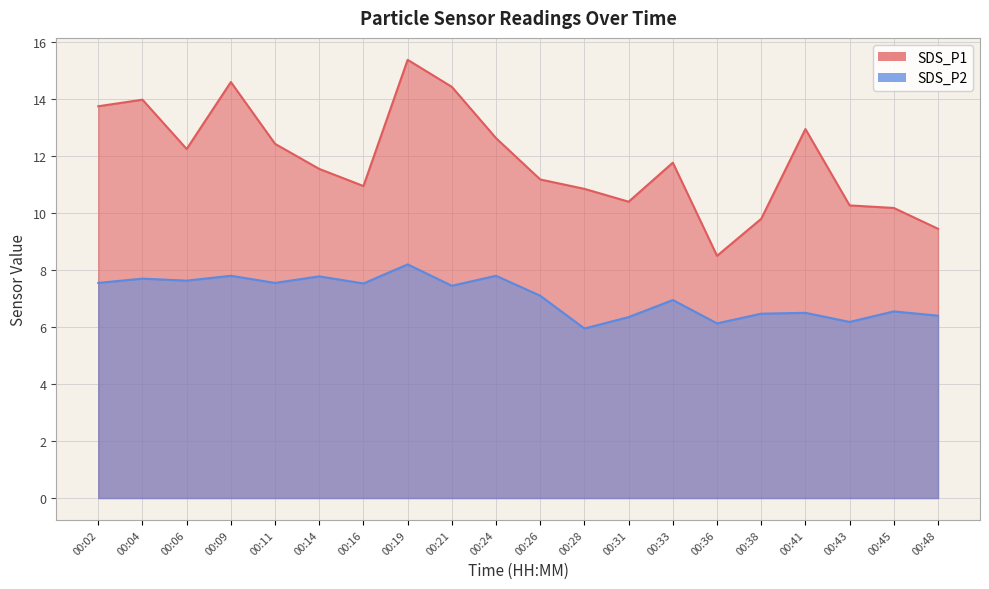

How many lines are shown in the chart?

2